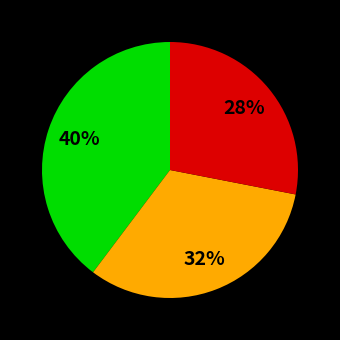

To the nearest percent, what is the difference between the largest and smallest slice percentages?

12%